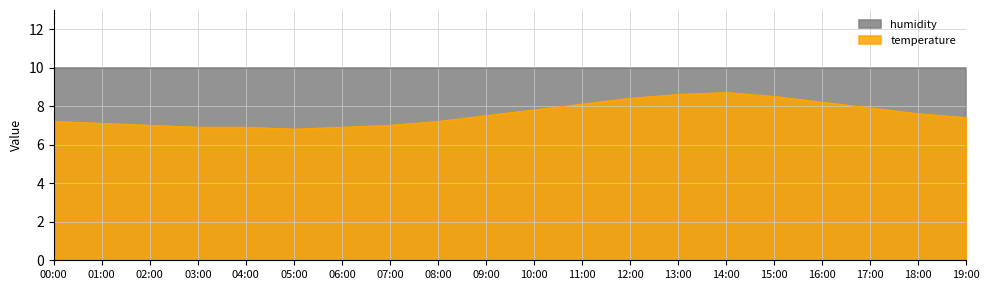

How many points are lower than both their immediate neighbors (excluding endpoints)?

1